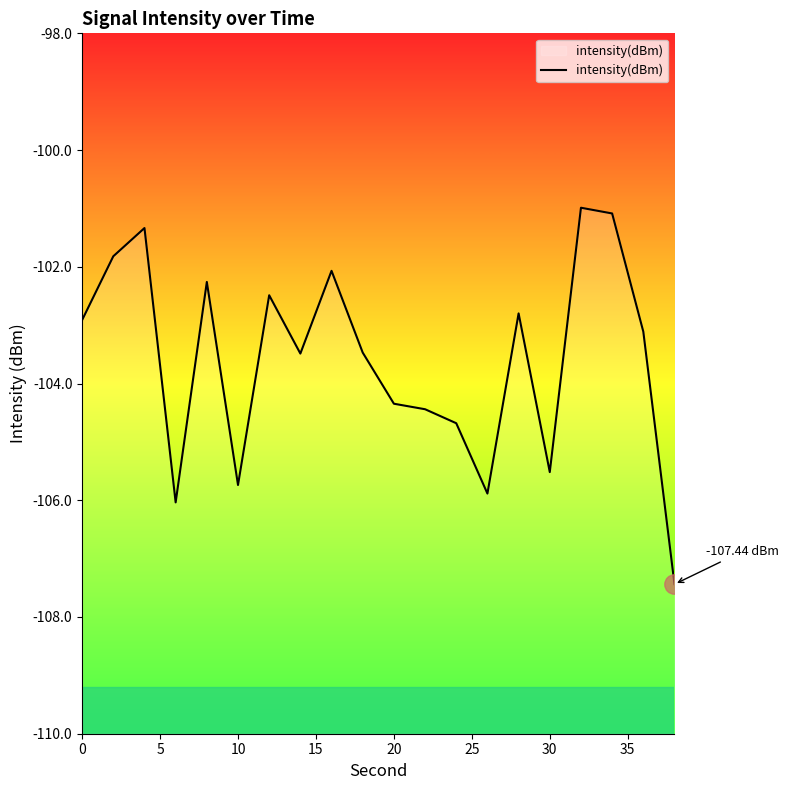

The chart shows a value of -105.5 at 30. True or false?

True